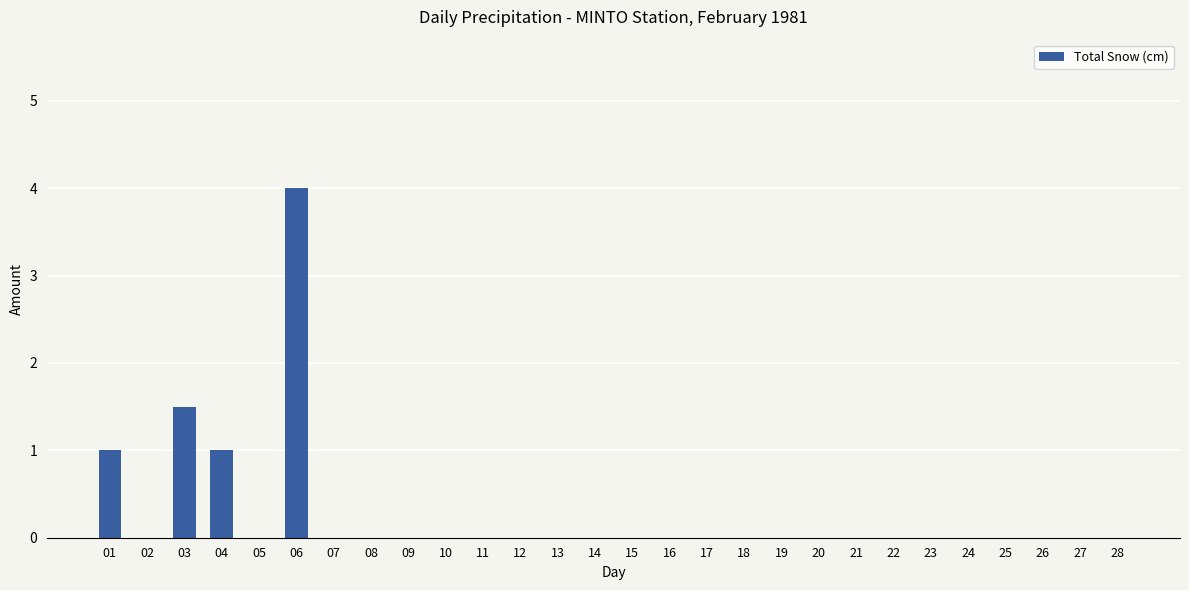

Are the bars grouped side by side (vs. stacked)?

No